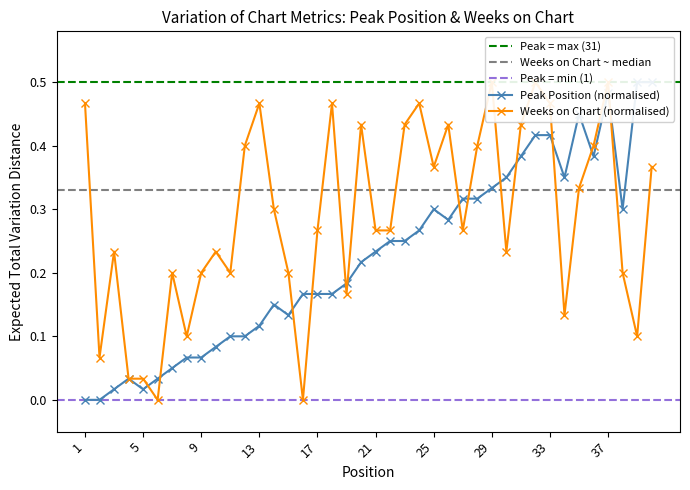

How many lines are shown in the chart?

2